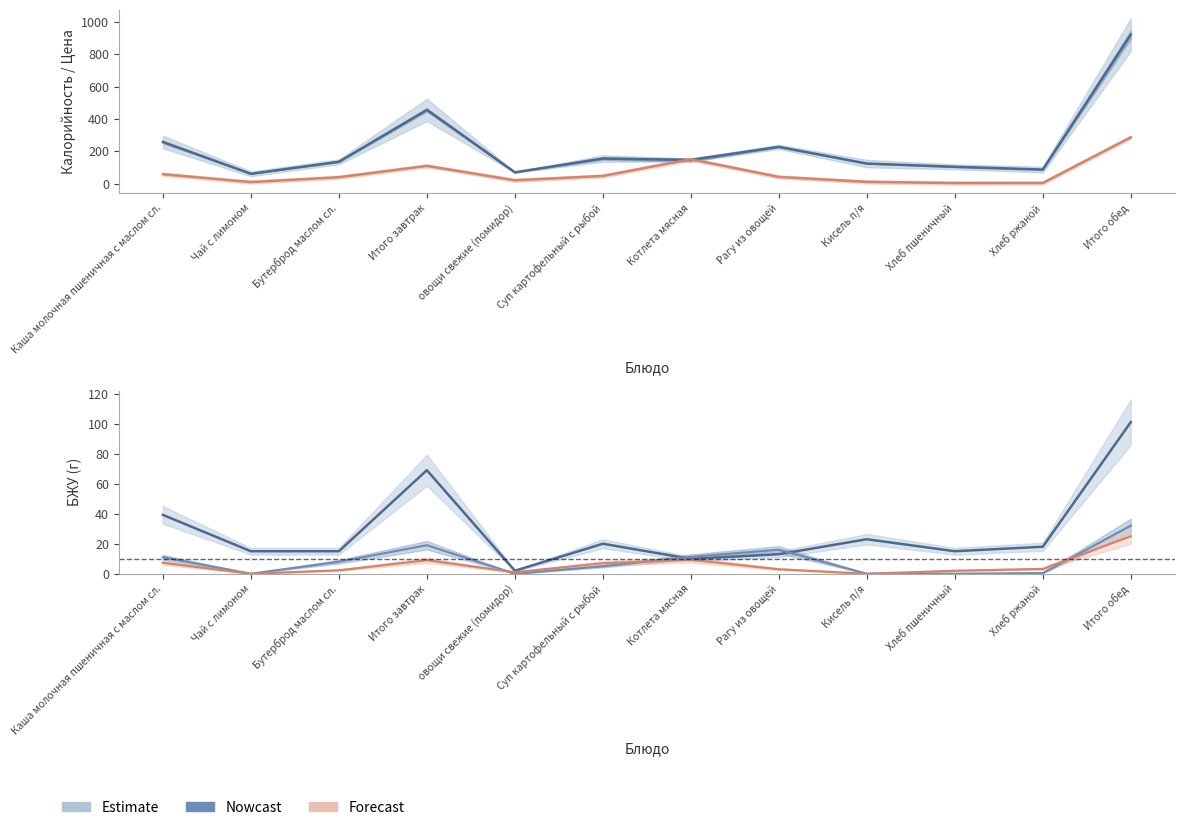

True or false: Калорийность and Углеводы cross at least once.

False